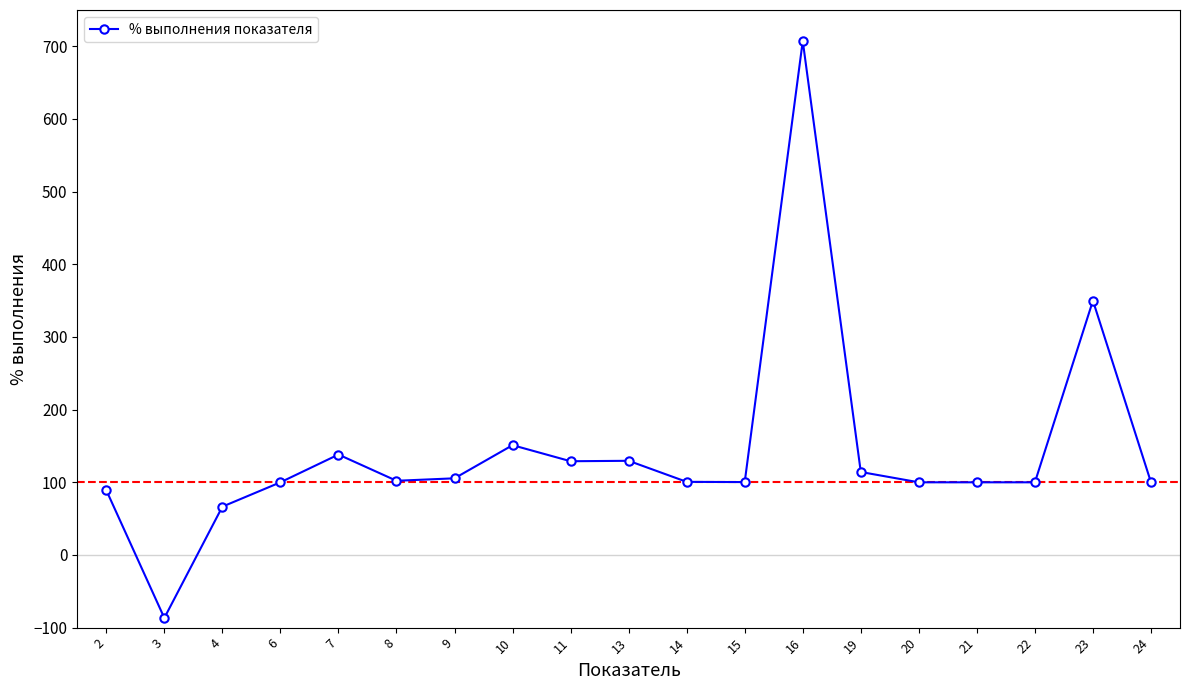

What is the value of the 15th point from the left?

100.0